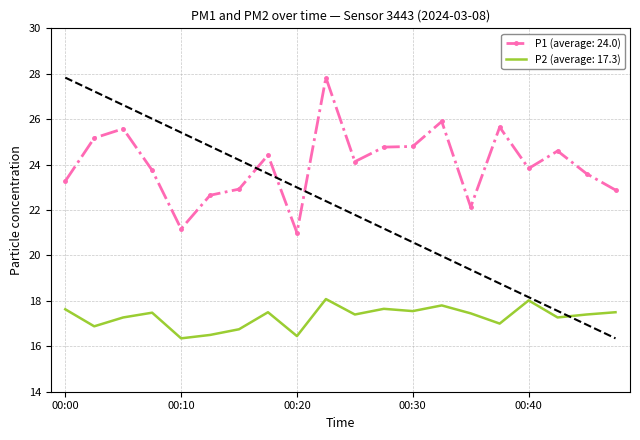

Which series has the widest spread of values?

P1 (average: 24.0)